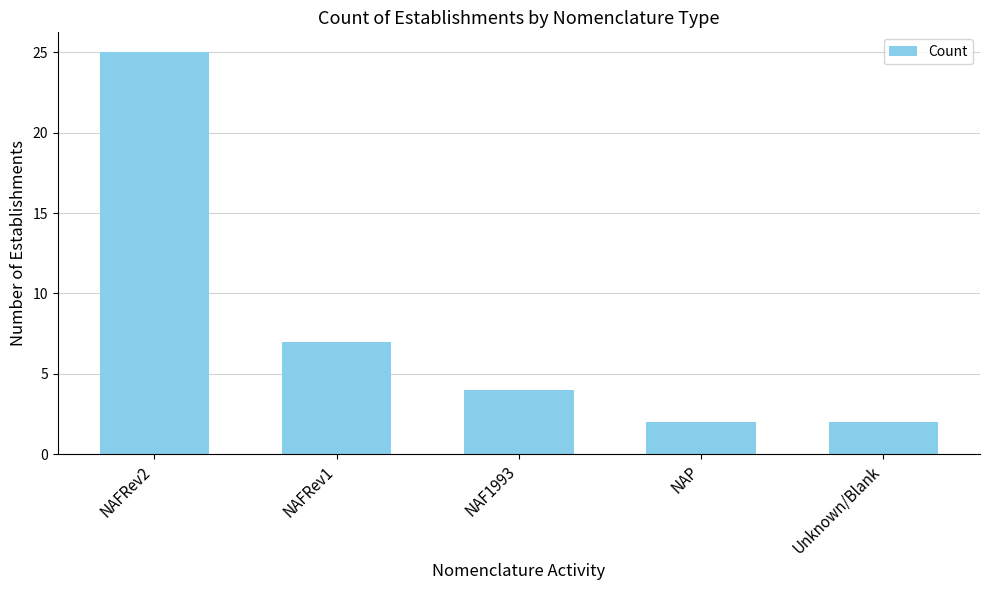

What is the difference between the values at NAFRev1 and Unknown/Blank?

5